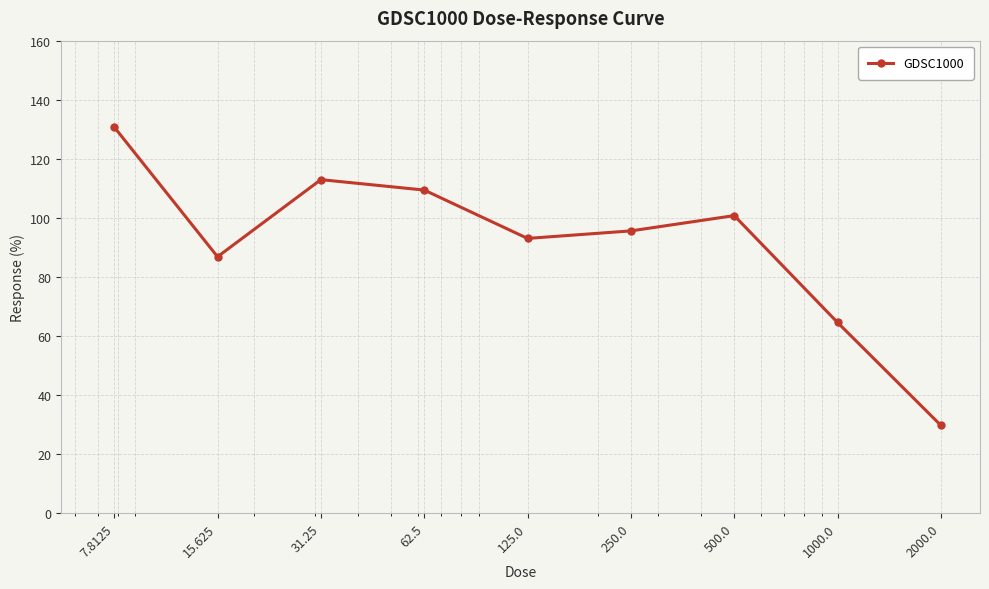

What is the average value?

91.5